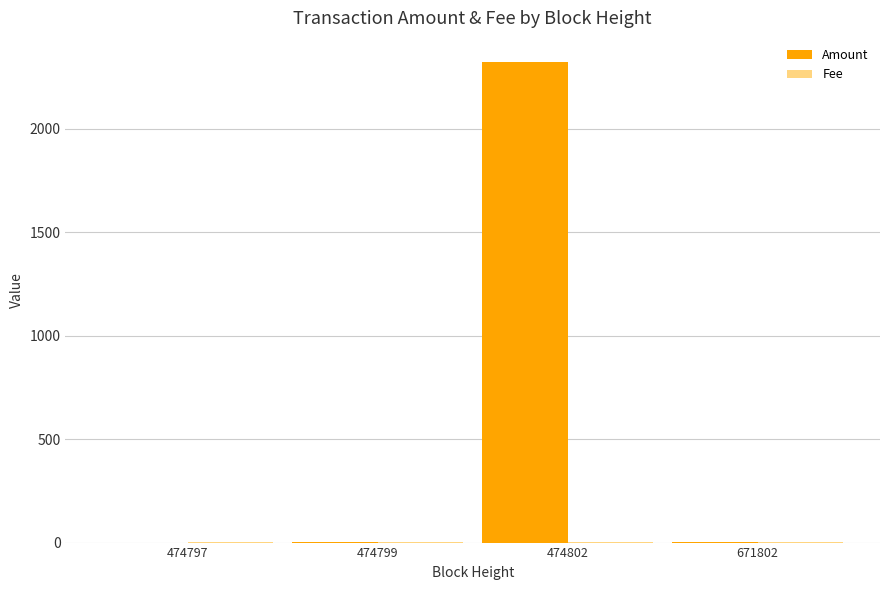

True or false: Amount has a value of 4051.7 at 474802.

False